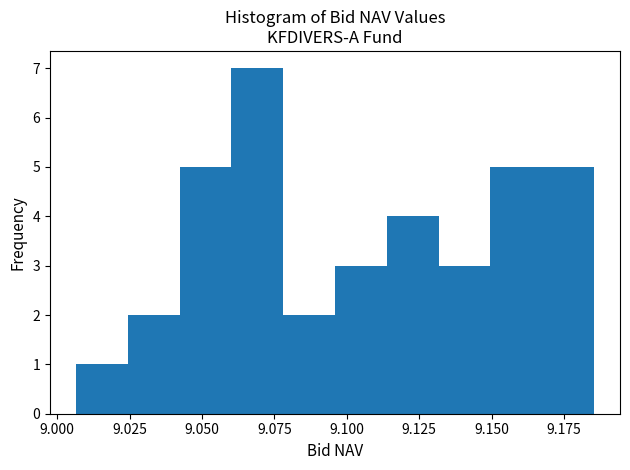

Around what value on the x-axis is the tallest bar? Give the approximate position of its centre, as read against the axis.

9.070